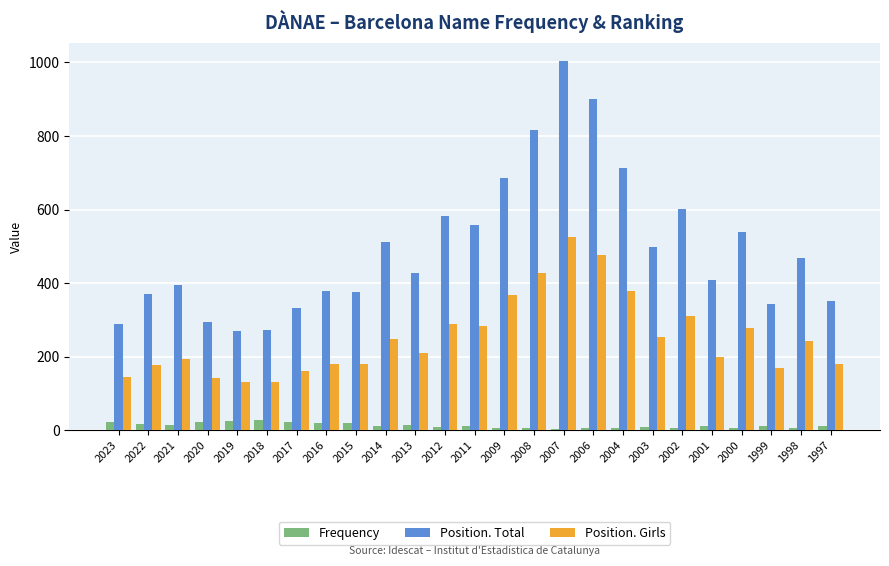

List the series in order of their overall mean, lowest first.

Frequency, Position. Girls, Position. Total